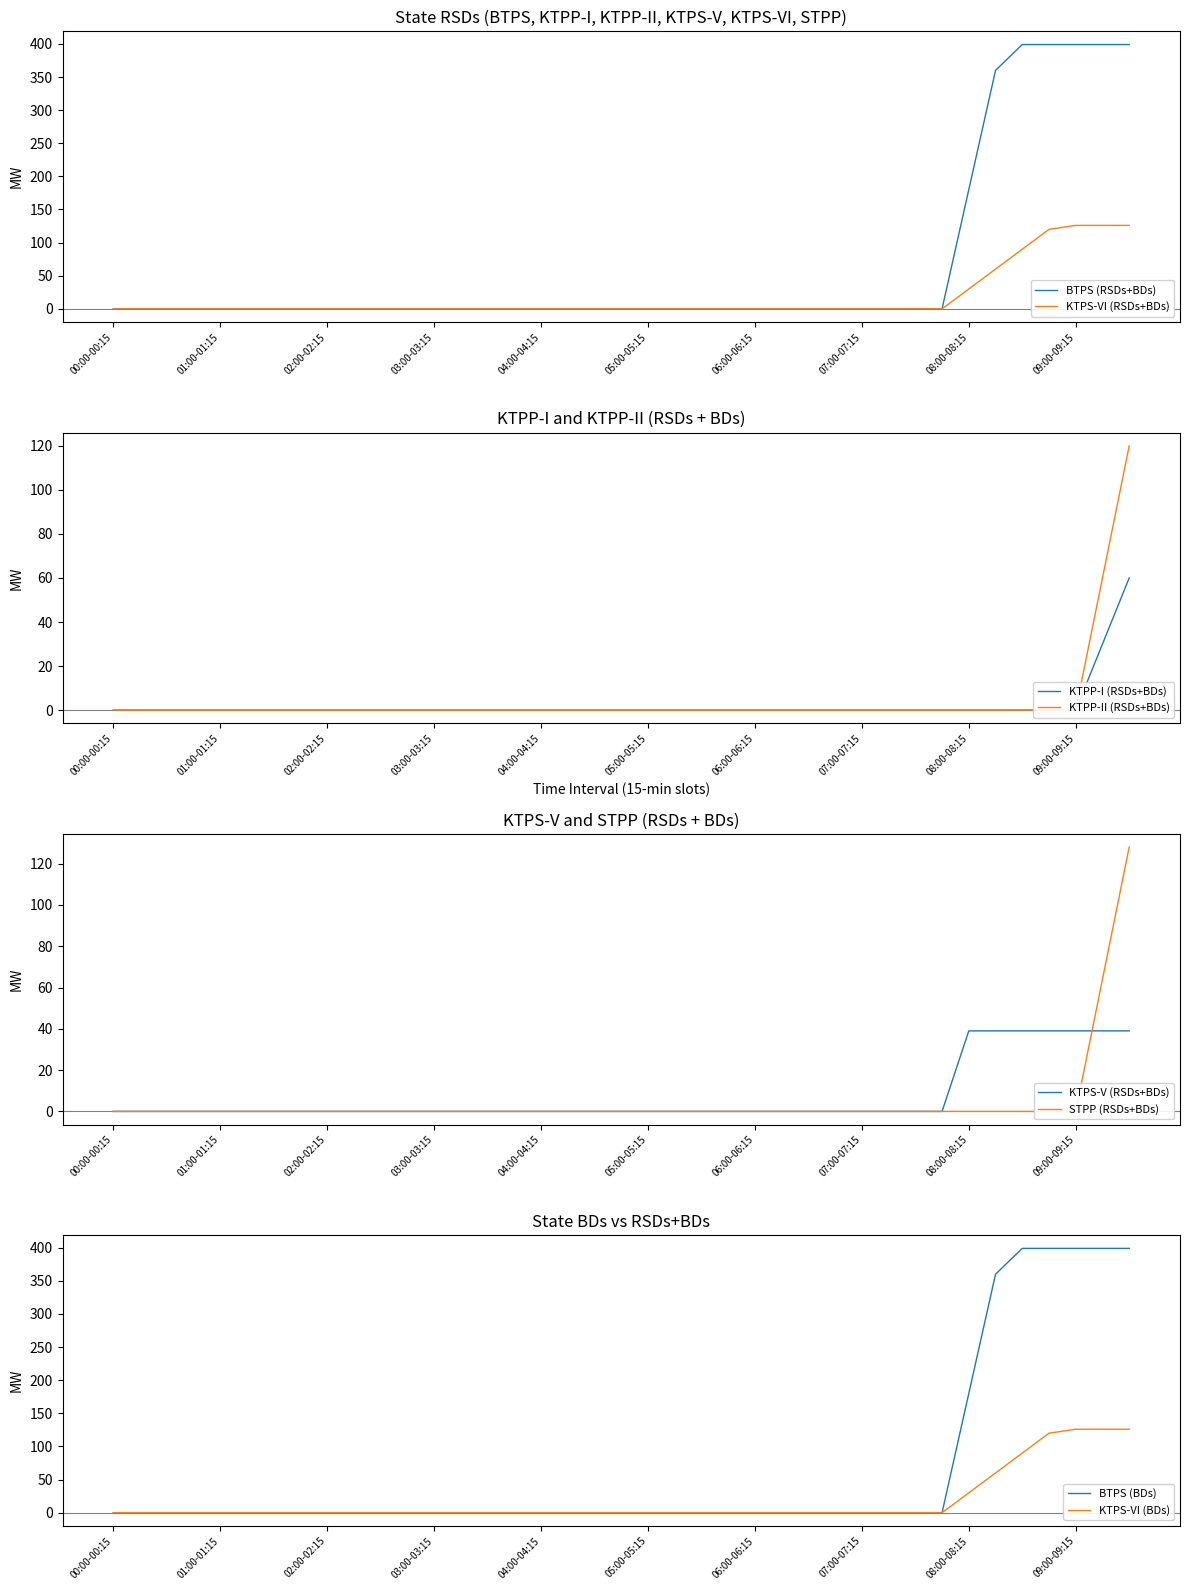

True or false: KTPP-I (RSDs+BDs) has a value of 128 at 09:30-09:45.

True